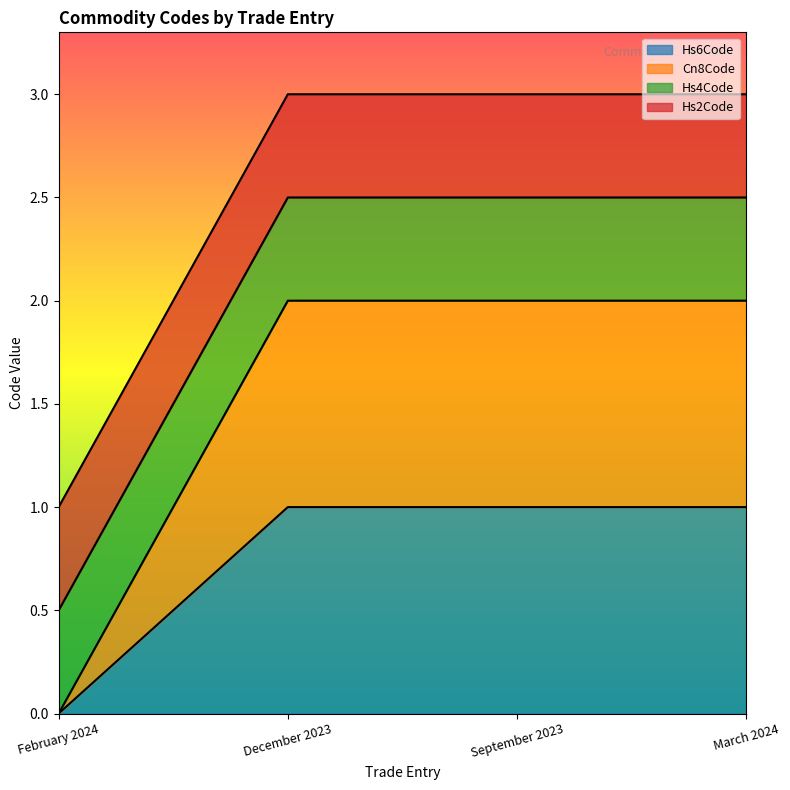

True or false: Cn8Code has a value of 0 at February 2024.

True